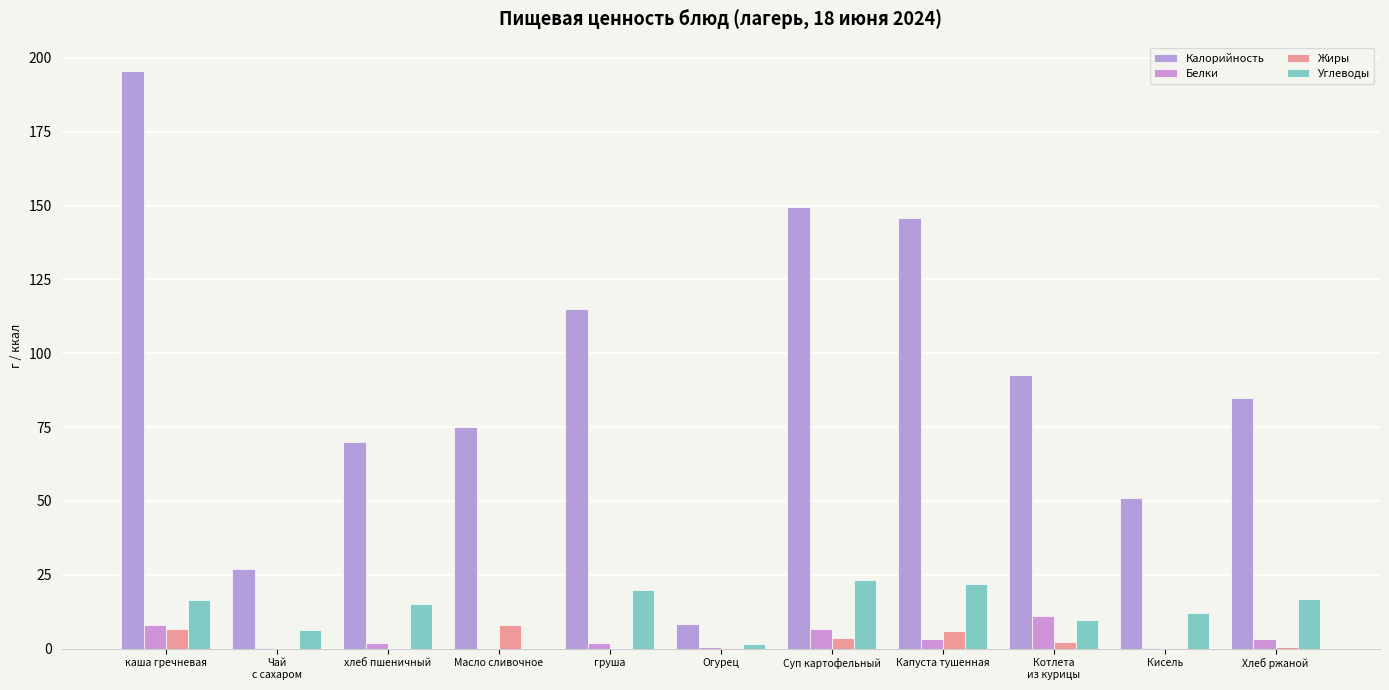

How many distinct data groups are displayed?

4